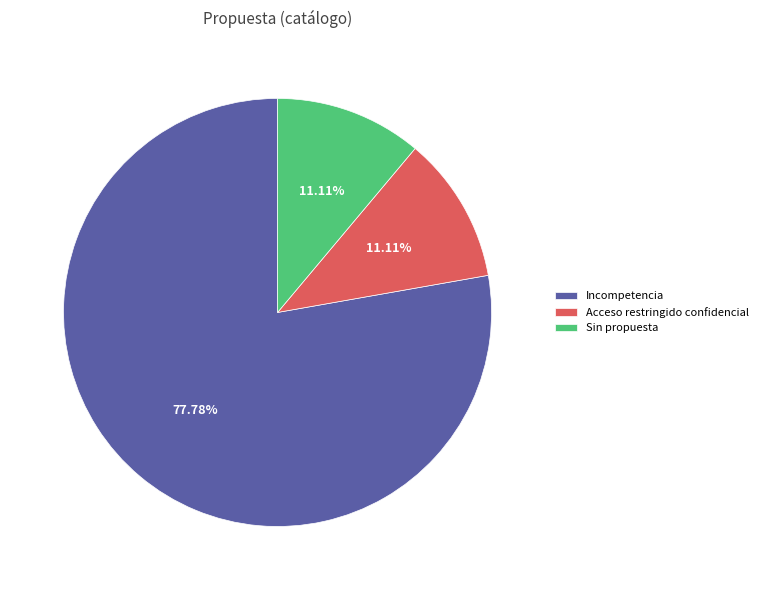

To the nearest percent, what portion does Incompetencia represent?

78%